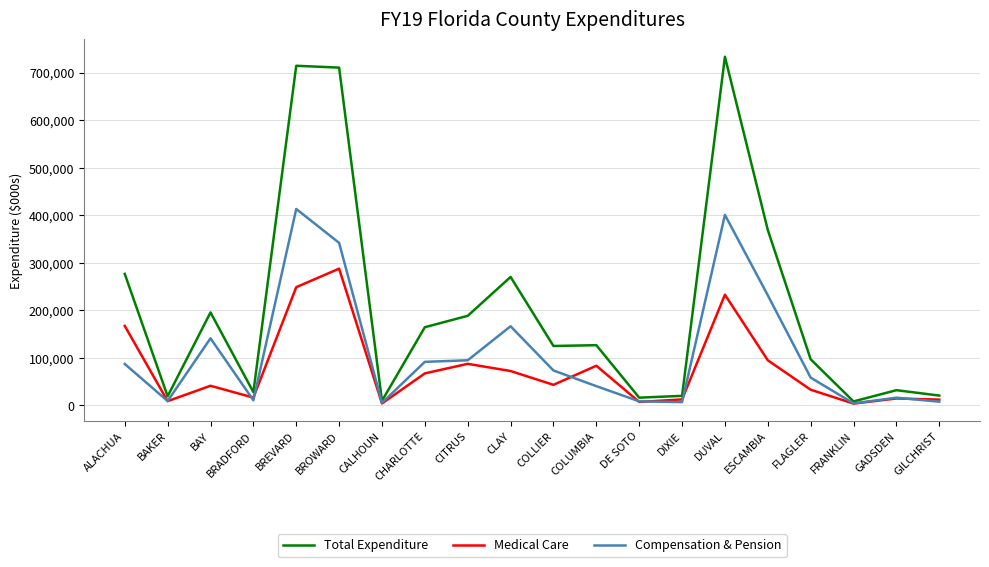

The Medical Care series shows 16466.5 at BRADFORD. True or false?

True